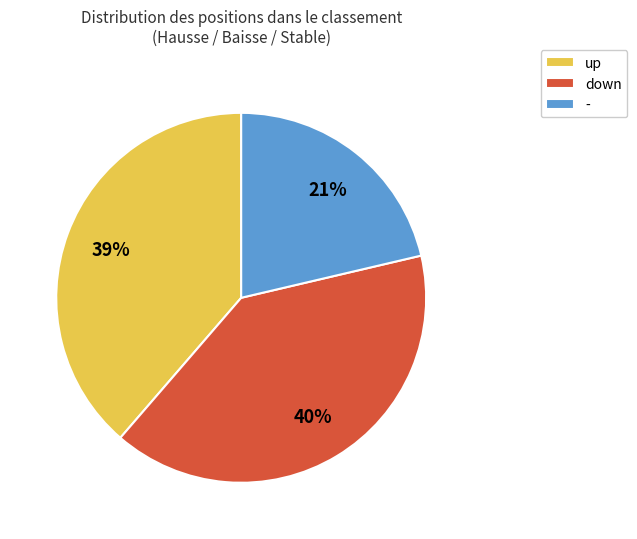

Rank the categories by value from highest to lowest.

down, up, -